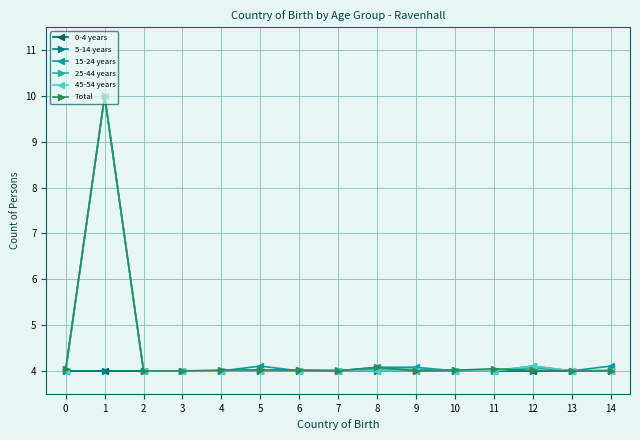

Is this an area chart (filled region under the line)?

No